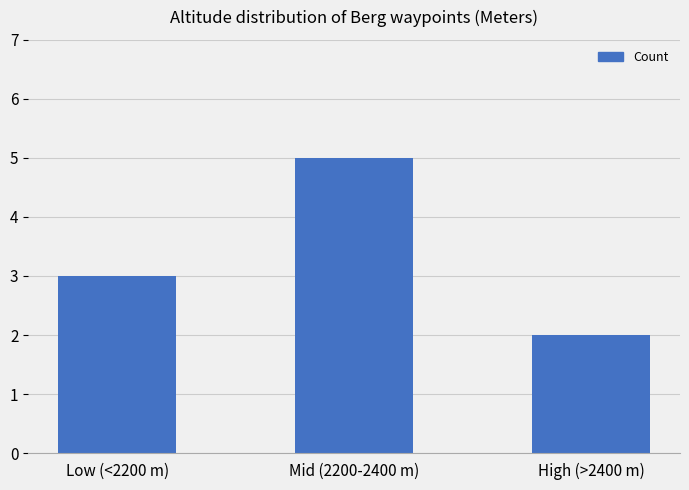

Are the bars horizontal?

No